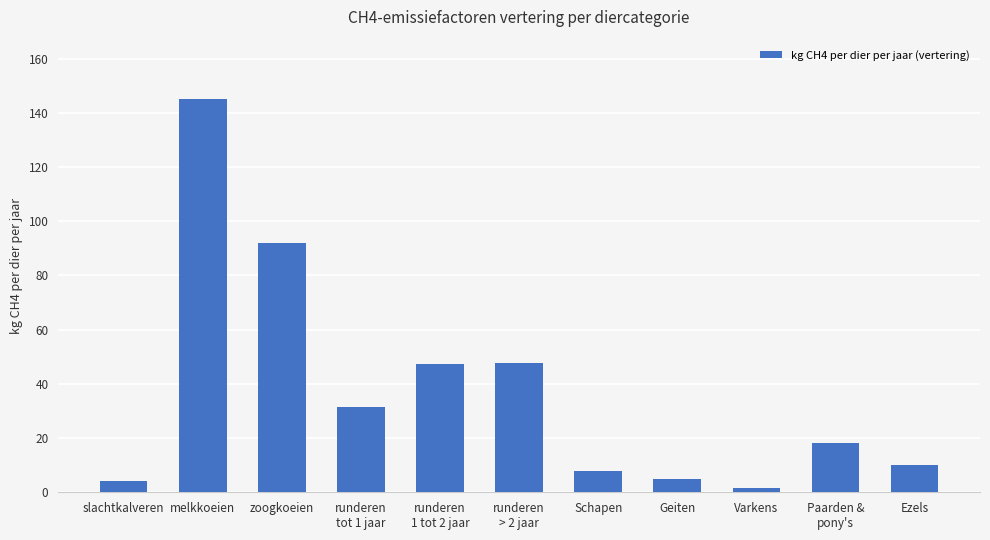

Which label corresponds to the smallest value in the chart?

Varkens